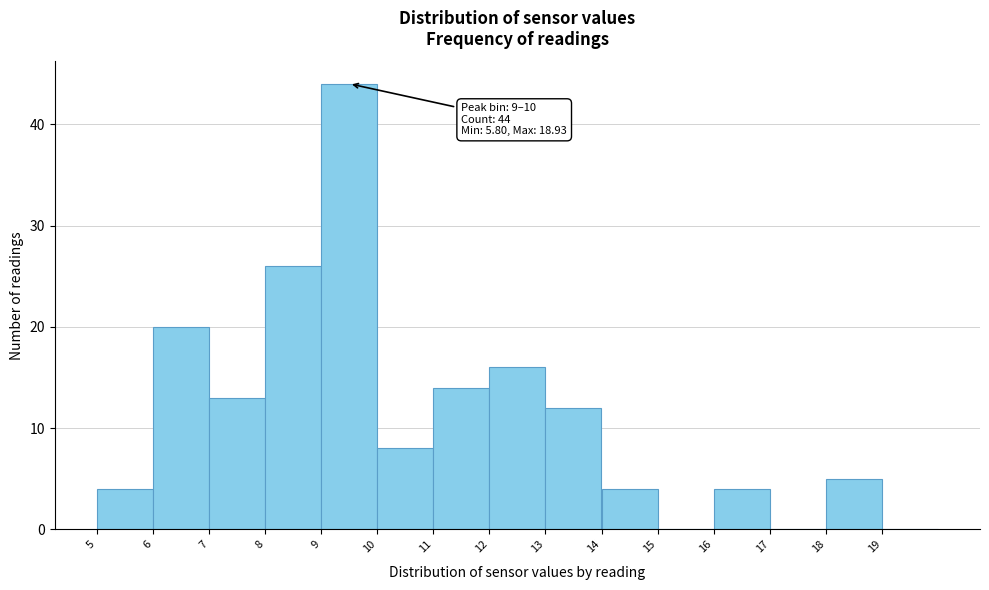

Which range on the x-axis has the tallest bar?

9 to 10